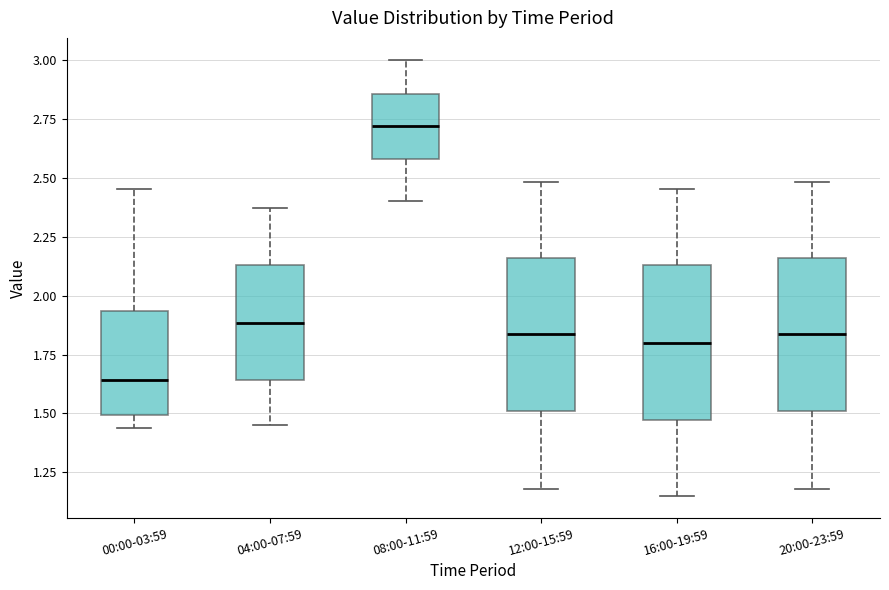

Reading left to right, transcribe this box plot: for each box, give where its median line is, the range the box spans, and where its two whiskers end, as read against the y-axis. The values are not printed on the chart, so give them approximately, as read against the axis.

00:00-03:59: median 1.65, box 1.50 to 1.95, whiskers 1.45 to 2.45
04:00-07:59: median 1.90, box 1.65 to 2.15, whiskers 1.45 to 2.35
08:00-11:59: median 2.70, box 2.60 to 2.85, whiskers 2.40 to 3.00
12:00-15:59: median 1.85, box 1.50 to 2.15, whiskers 1.20 to 2.50
16:00-19:59: median 1.80, box 1.45 to 2.15, whiskers 1.15 to 2.45
20:00-23:59: median 1.85, box 1.50 to 2.15, whiskers 1.20 to 2.50